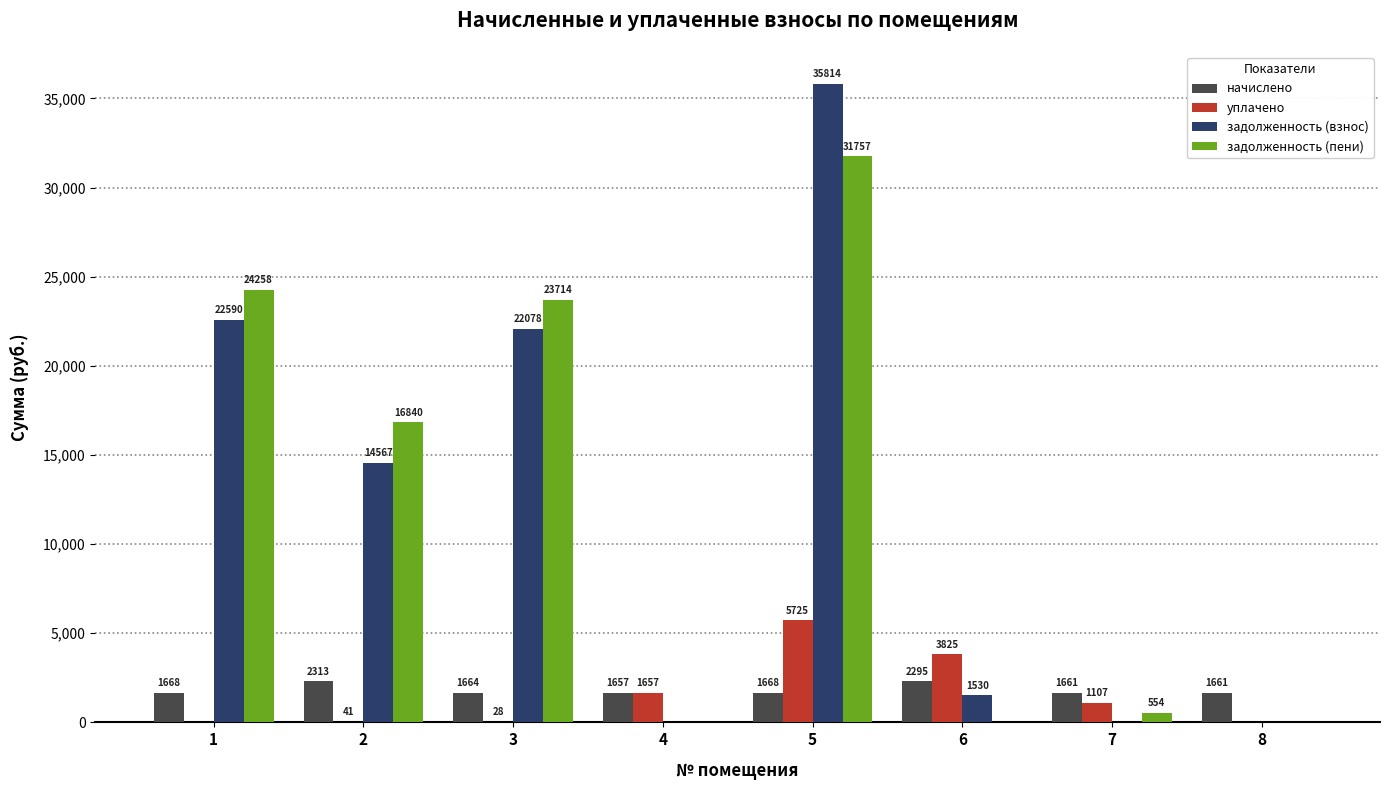

What is the highest value of the начислено series?

2313.2